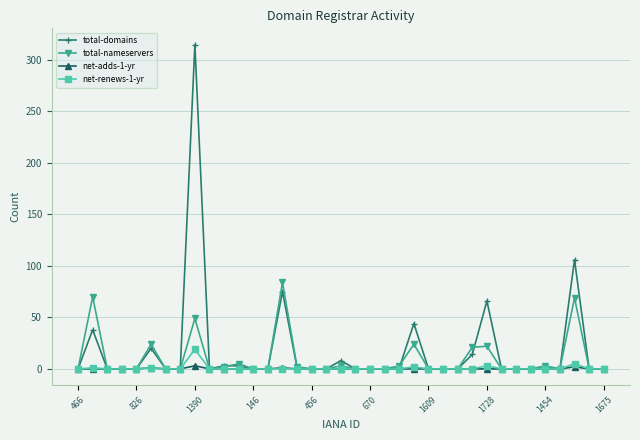

True or false: net-adds-1-yr has more than 0 points higher than both neighbors.

True